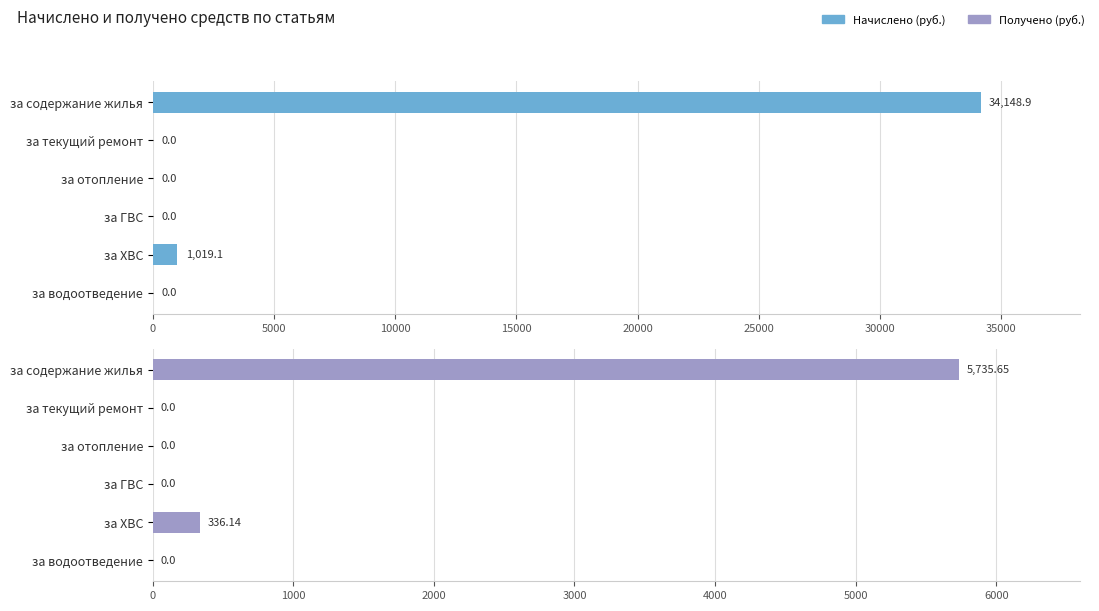

List the series in order of their overall mean, lowest first.

Получено (руб.), Начислено (руб.)